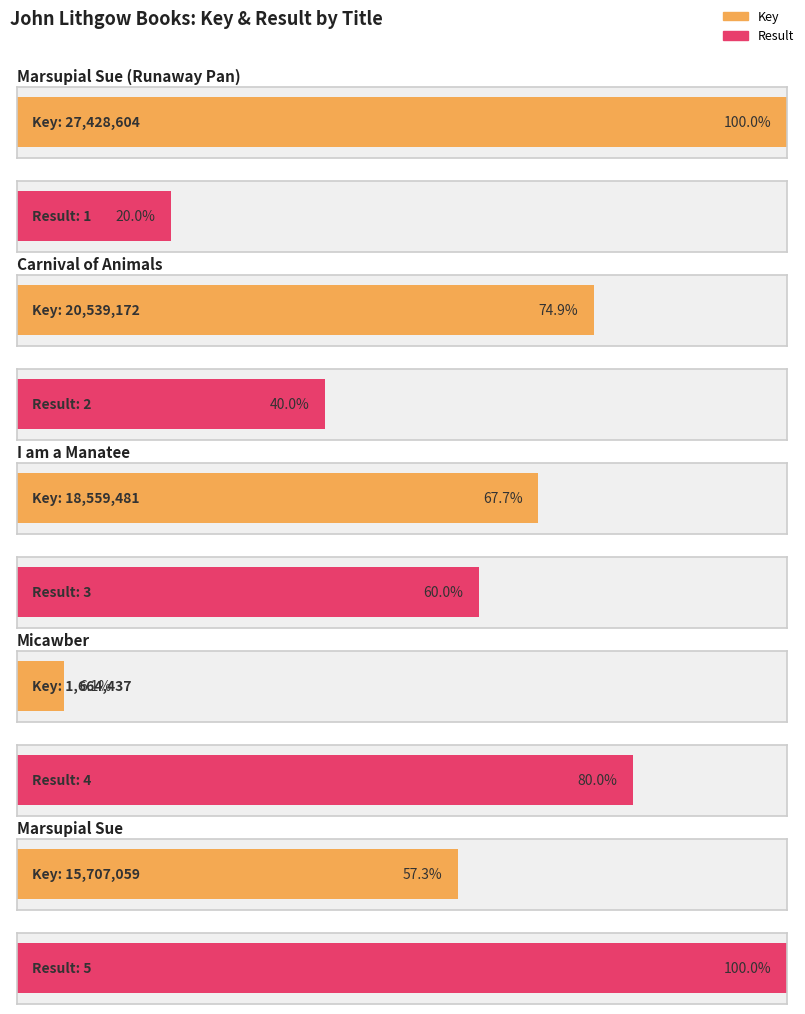

What is the sum of all Key values?

83898753